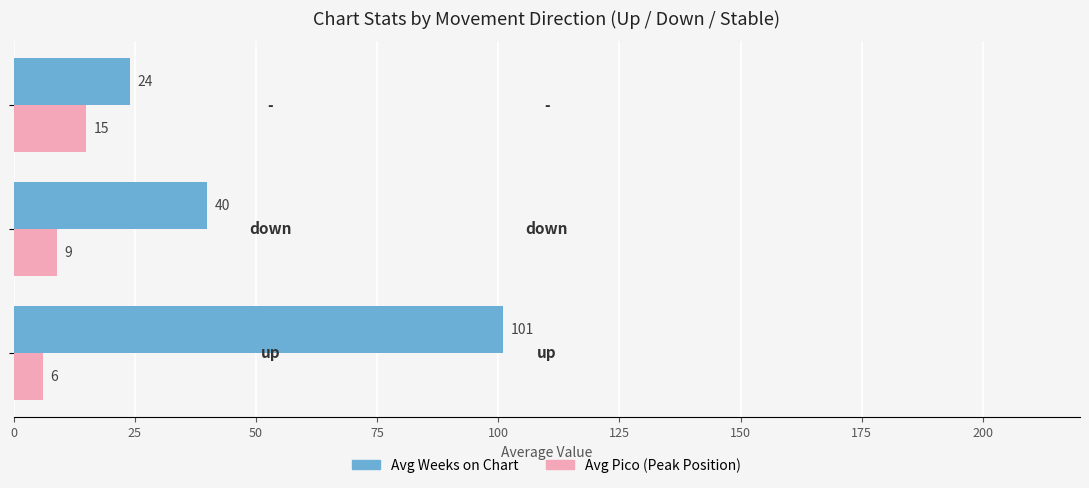

How many Avg Pico (Peak Position) values are between 6 and 15?

3